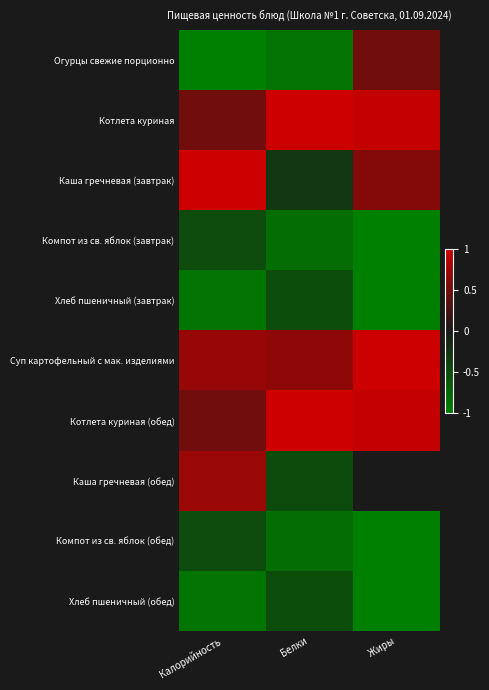

Reading right to left, transcribe all the data shown in this chart.

Огурцы свежие порционно: Жиры=0.5	Белки=-0.9	Калорийность=-1.0
Котлета куриная: Жиры=1.0	Белки=1.0	Калорийность=0.5
Каша гречневая (завтрак): Жиры=0.6	Белки=-0.3	Калорийность=1.0
Компот из св. яблок (завтрак): Жиры=-1.0	Белки=-0.8	Калорийность=-0.5
Хлеб пшеничный (завтрак): Жиры=-1.0	Белки=-0.5	Калорийность=-0.9
Суп картофельный с мак. изделиями: Жиры=1.0	Белки=0.7	Калорийность=0.7
Котлета куриная (обед): Жиры=1.0	Белки=1.0	Калорийность=0.5
Каша гречневая (обед): Жиры=-0.0	Белки=-0.5	Калорийность=0.7
Компот из св. яблок (обед): Жиры=-1.0	Белки=-0.8	Калорийность=-0.5
Хлеб пшеничный (обед): Жиры=-1.0	Белки=-0.5	Калорийность=-0.9